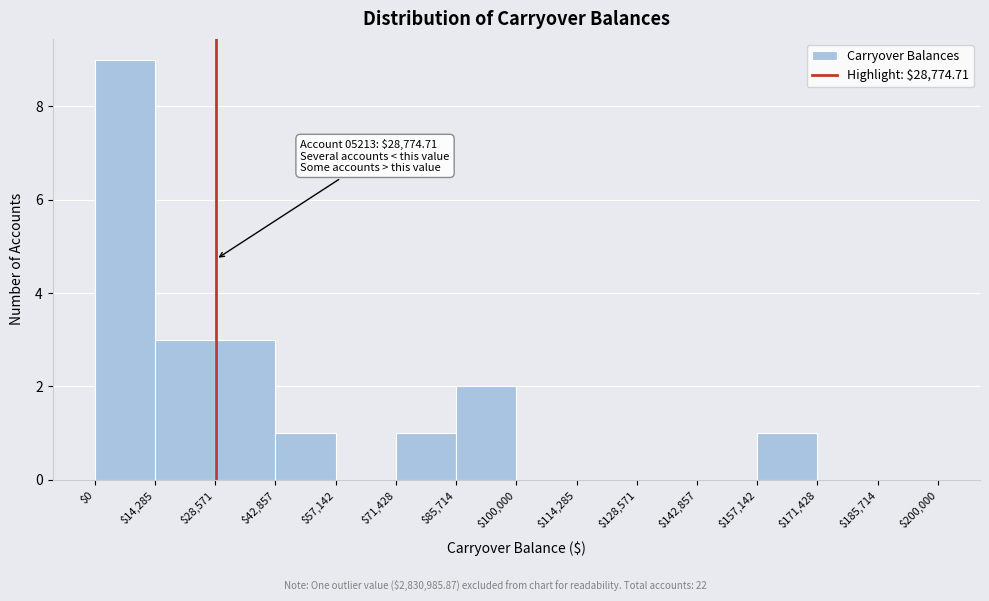

Over which range of the x-axis is the bar tallest?

$0 to $14,285